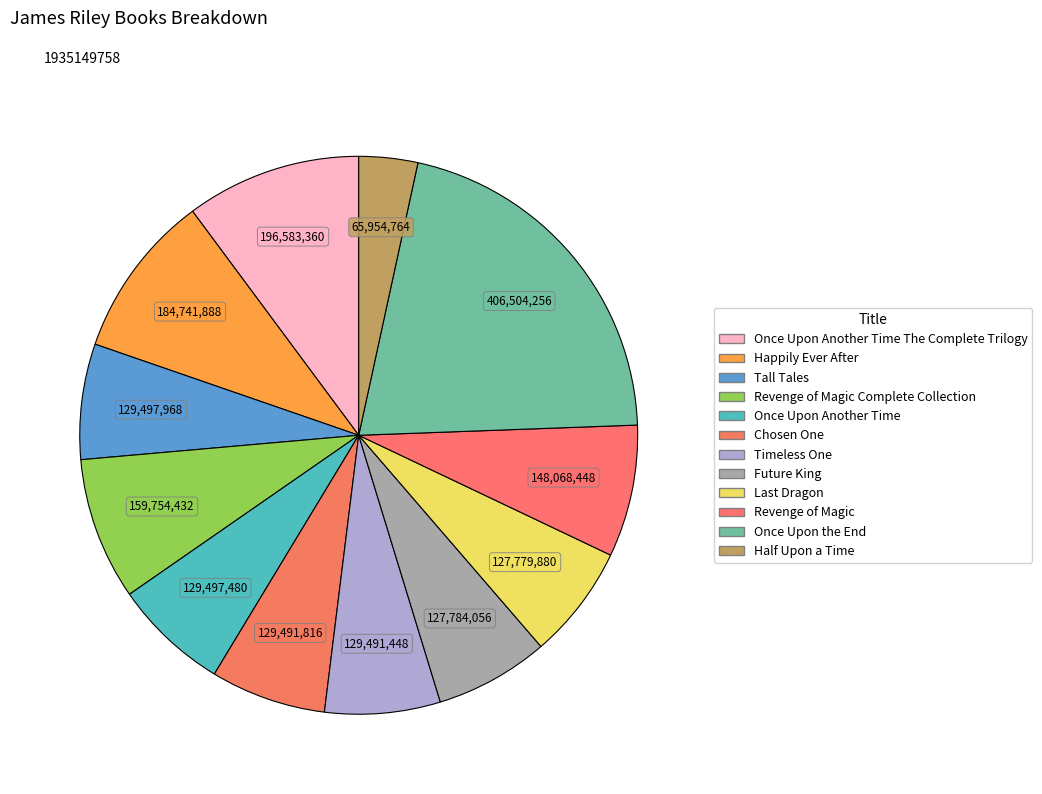

How many segments does this pie chart have?

12